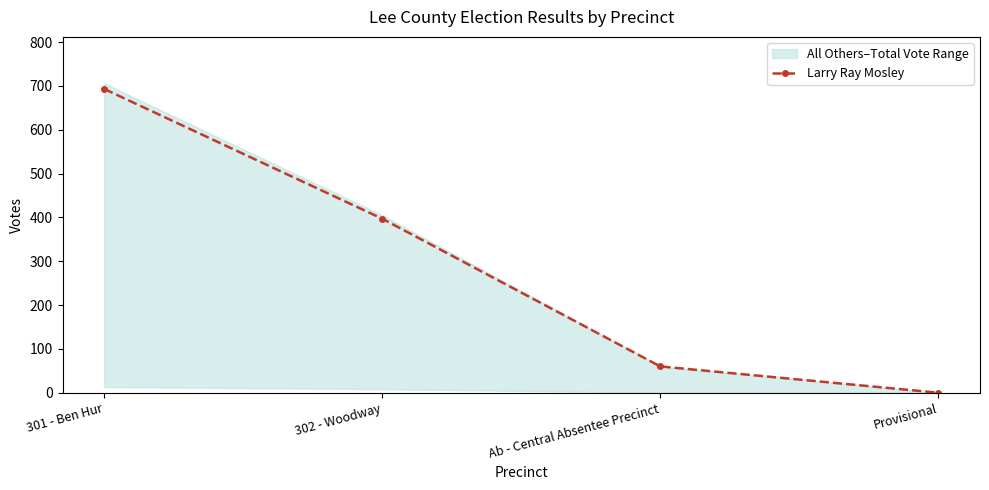

Reading left to right, list all the values displayed in this chart.

301 - Ben Hur=693	302 - Woodway=397	Ab - Central Absentee Precinct=60	Provisional=0